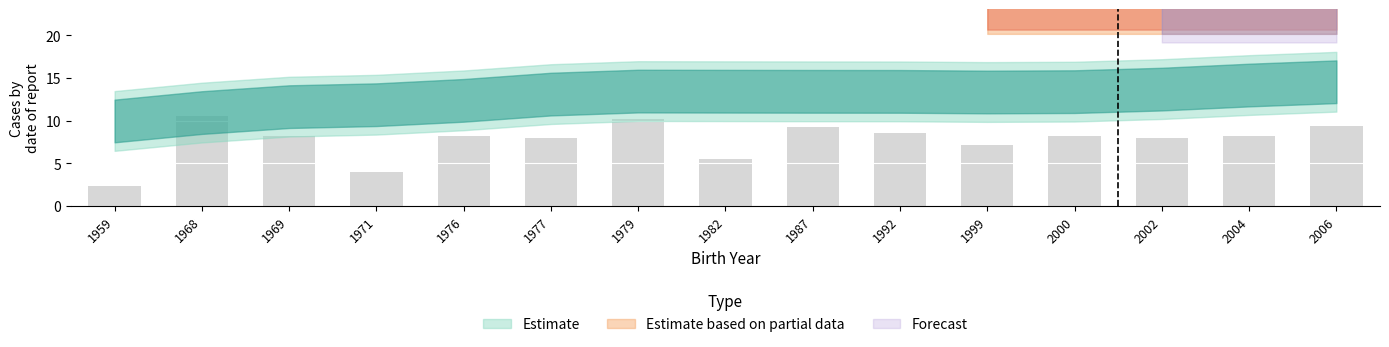

Which label corresponds to the smallest value in the chart?

1959